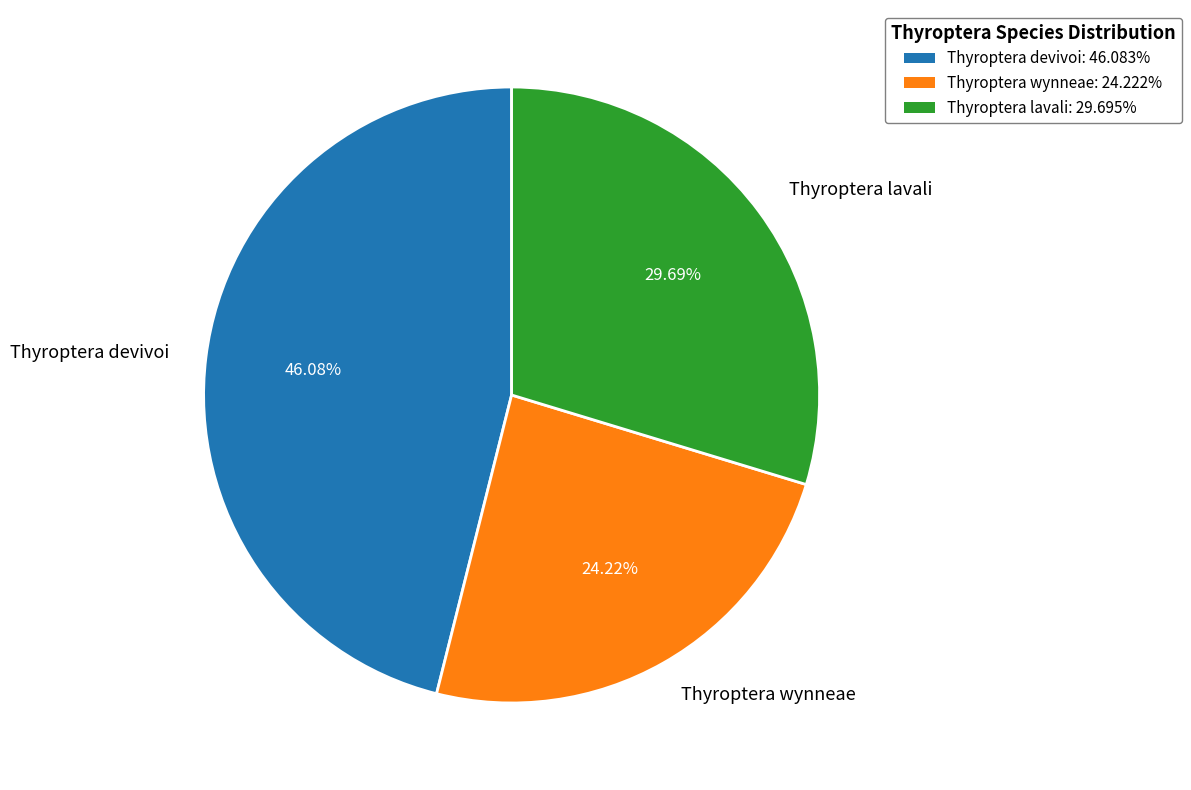

Is the sum of Thyroptera lavali and Thyroptera devivoi greater than half?

Yes